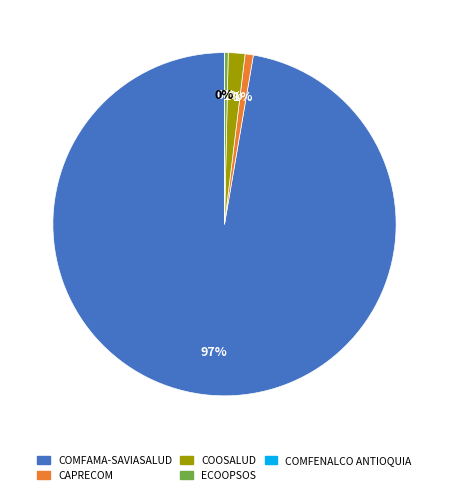

Which category accounts for the majority?

COMFAMA-SAVIASALUD